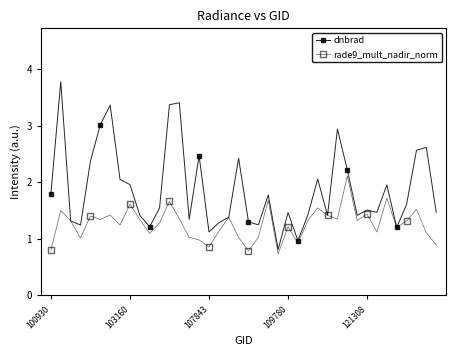

At which label does dnbrad first exceed 1?

100930